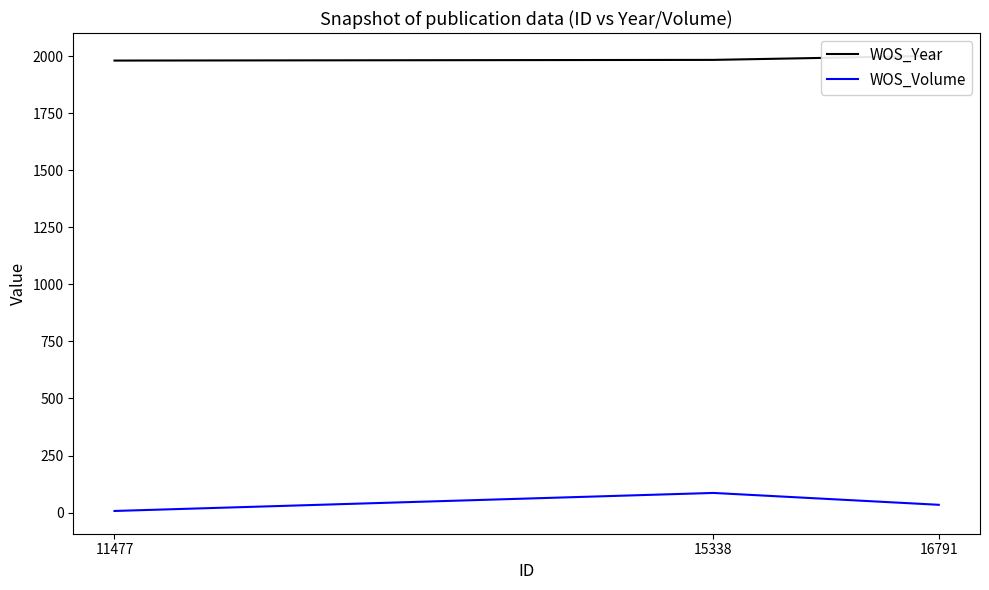

At which label is WOS_Volume closest to 46?

16791